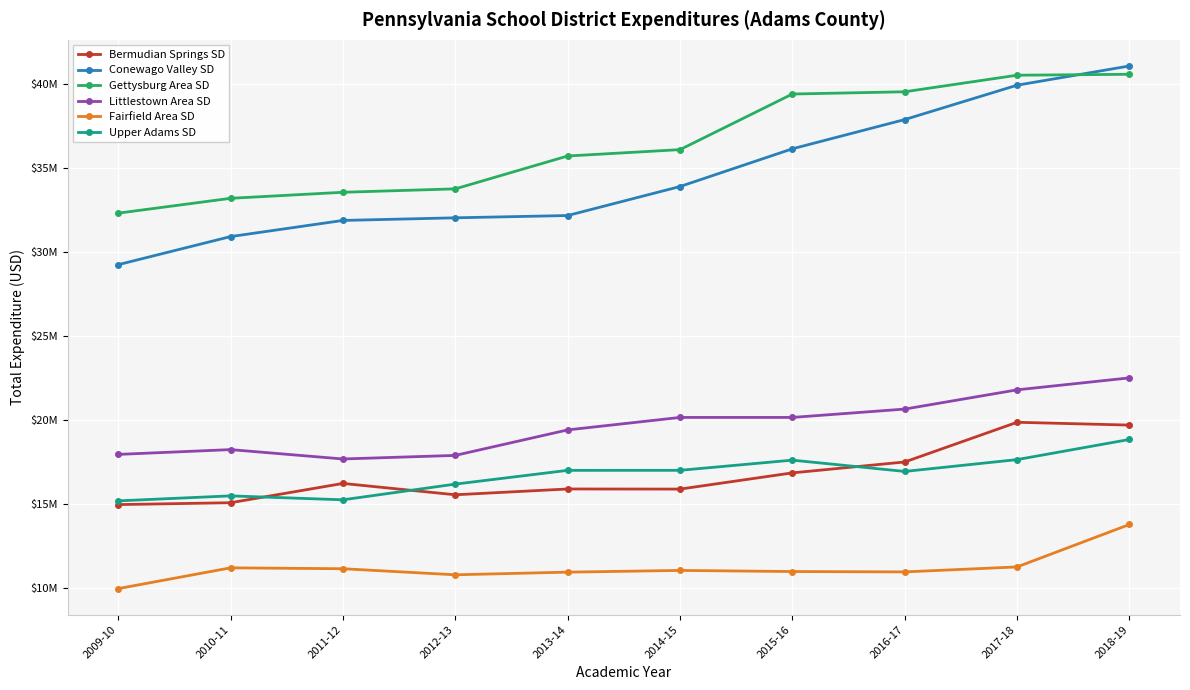

Reading left to right, transcribe all the data shown in this chart.

Bermudian Springs SD: 14967150.8	15078410.2	16226504.3	15551324.9	15896280.2	15889772.9	16854780.8	17503535.2	19865174.1	19698163.6
Conewago Valley SD: 29245152.9	30916704.0	31877385.8	32033068.7	32169157.8	33894940.6	36139576.5	37879787.7	39925163.6	41069066.7
Gettysburg Area SD: 32310320.6	33193898.4	33552510.9	33756182.8	35711820.6	36091009.2	39399732.2	39533756.7	40519083.9	40573770.1
Littlestown Area SD: 17954245.5	18239210.2	17681783.8	17894616.0	19411588.5	20154167.1	20154230.5	20651159.7	21795799.3	22507993.6
Fairfield Area SD: 9966983.6	11203507.0	11150015.1	10789623.7	10947317.7	11049293.7	10983325.2	10961729.9	11258142.9	13783862.6
Upper Adams SD: 15189132.8	15485932.7	15251896.6	16186277.1	17004573.9	17006836.8	17612170.9	16939962.1	17644424.2	18843356.6